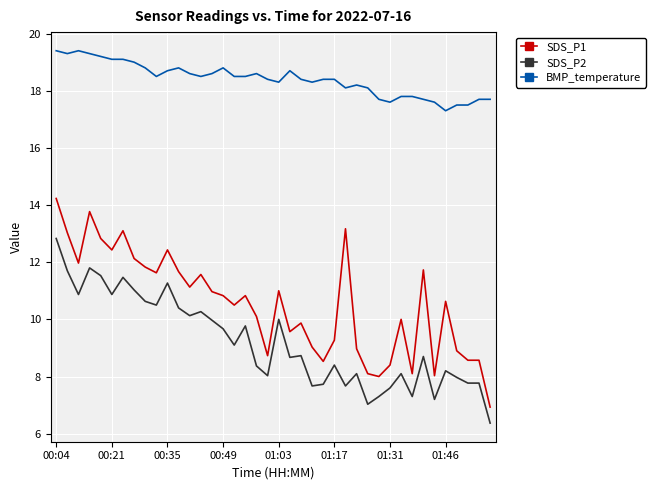

Rank the series by their maximum value, from lowest to highest.

SDS_P2, SDS_P1, BMP_temperature